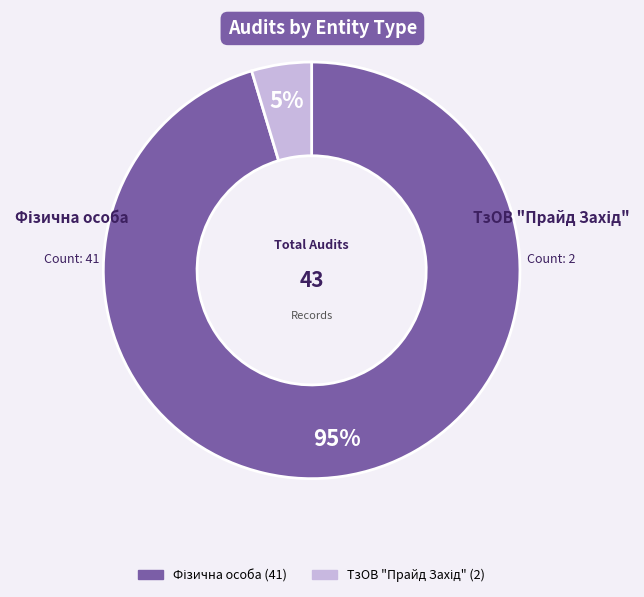

To the nearest percent, what is the average slice percentage?

50%